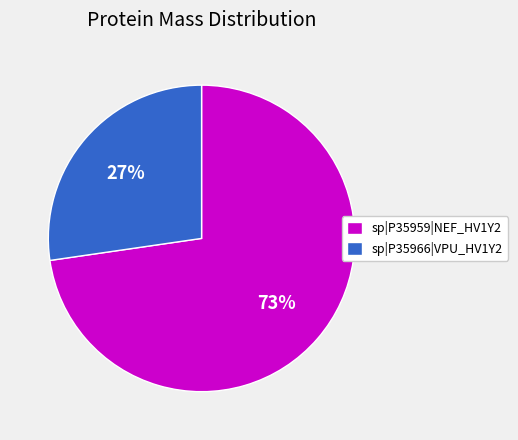

Which slice is the smallest?

sp|P35966|VPU_HV1Y2